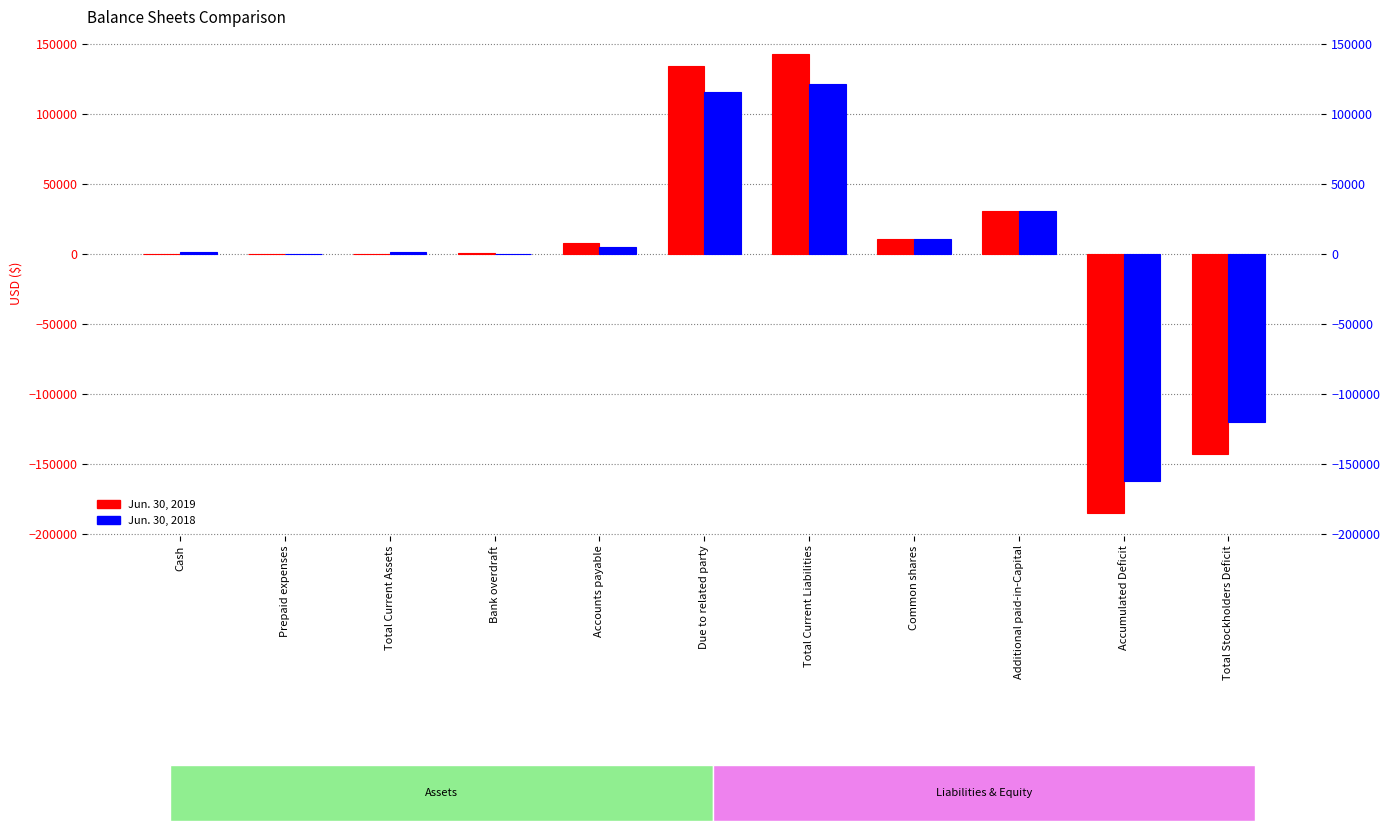

Is it true that Jun. 30, 2019 equals 252002 at Total Current Liabilities?

False